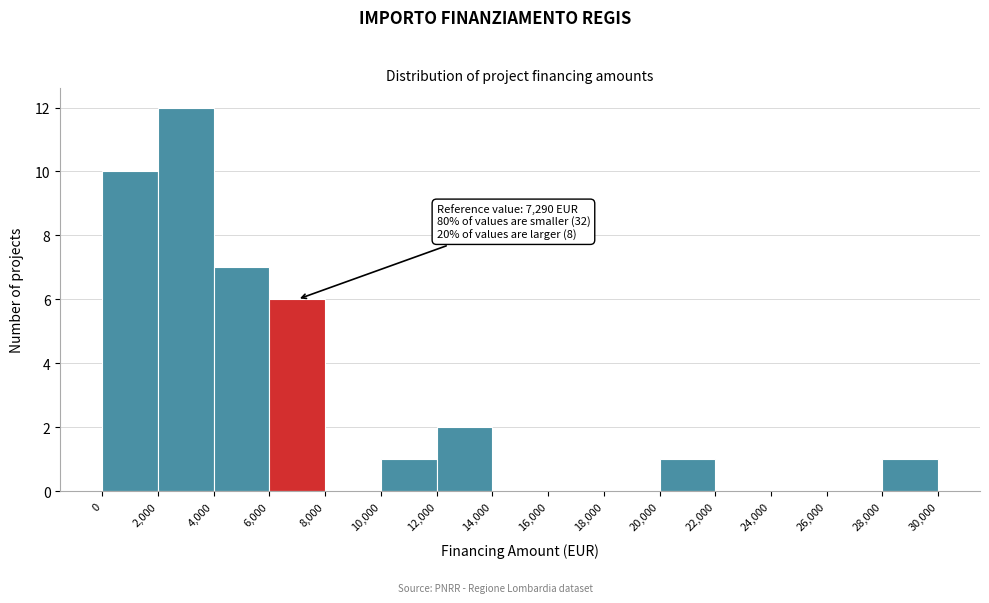

Over which range of the x-axis is the bar tallest?

2,000 to 4,000